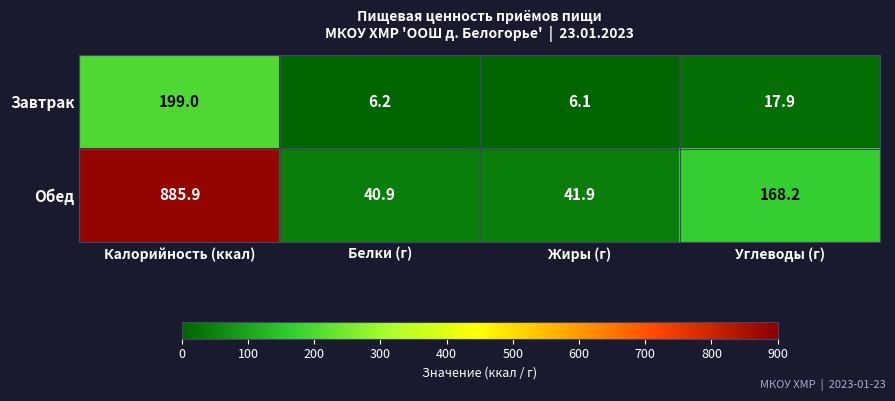

Which series changed the most between Калорийность (ккал) and Жиры (г)?

Обед